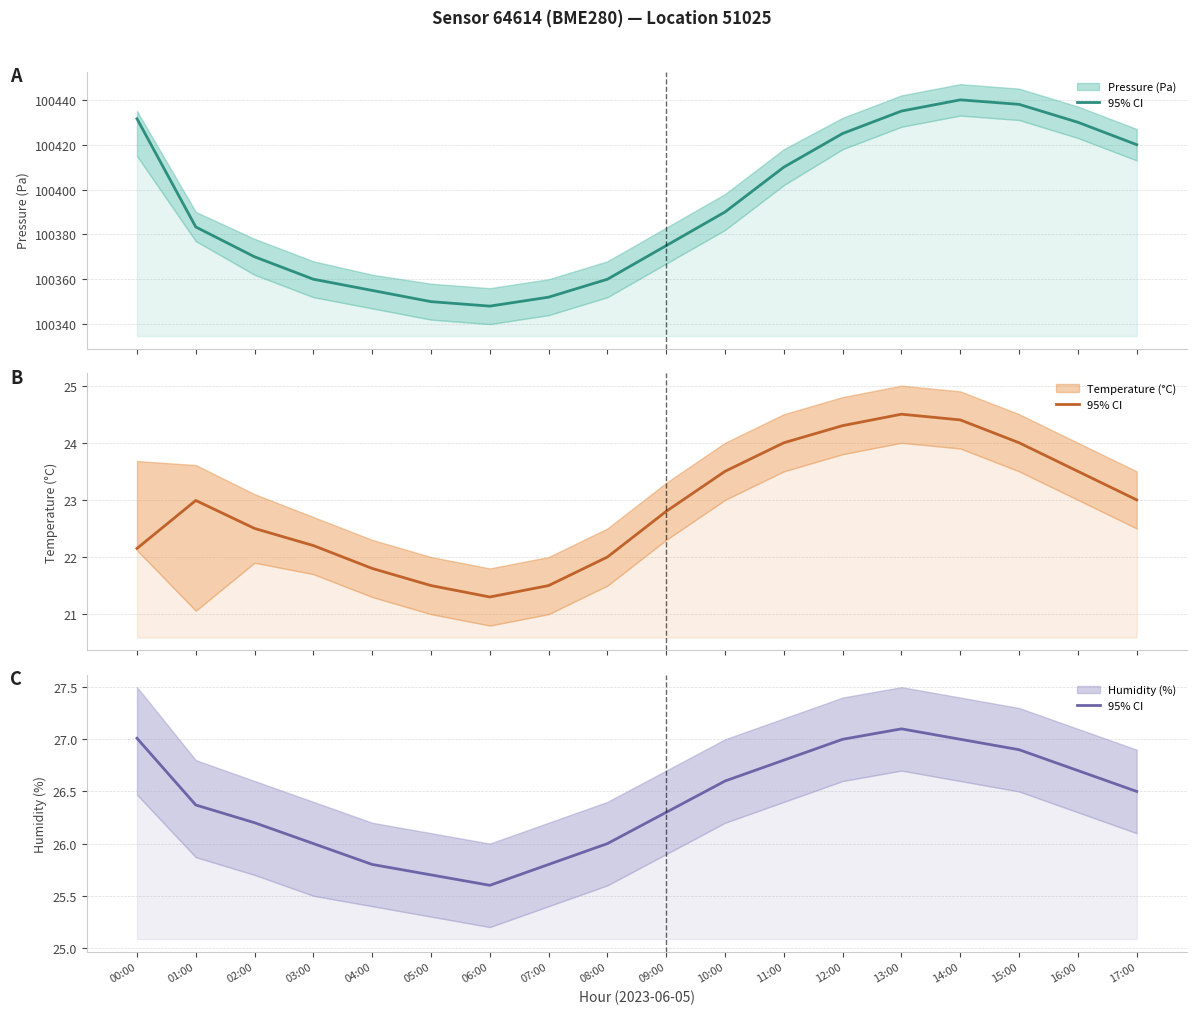

Count the number of data series in this chart.

3